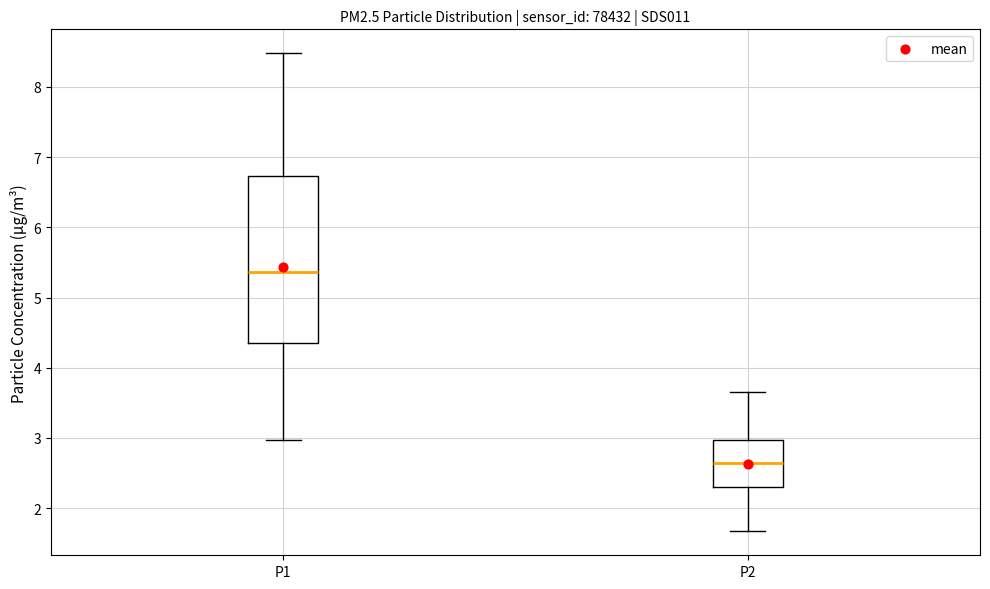

Reading left to right, read every box against the y-axis: the position of its median line, the range the box covers, and the ends of its whiskers. The values are not printed on the chart, so give them approximately, as read against the axis.

P1: median 5.4, box 4.4 to 6.7, whiskers 3.0 to 8.5
P2: median 2.7, box 2.3 to 3.0, whiskers 1.7 to 3.7